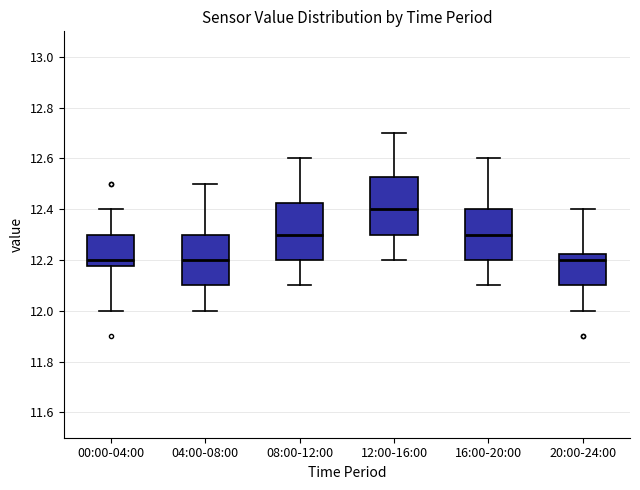

Reading left to right, read every box against the y-axis: the position of its median line, the range the box covers, and the ends of its whiskers. The values are not printed on the chart, so give them approximately, as read against the axis.

00:00-04:00: median 12.20, box 12.18 to 12.30, whiskers 12.00 to 12.40
04:00-08:00: median 12.20, box 12.10 to 12.30, whiskers 12.00 to 12.50
08:00-12:00: median 12.30, box 12.20 to 12.42, whiskers 12.10 to 12.60
12:00-16:00: median 12.40, box 12.30 to 12.52, whiskers 12.20 to 12.70
16:00-20:00: median 12.30, box 12.20 to 12.40, whiskers 12.10 to 12.60
20:00-24:00: median 12.20, box 12.10 to 12.22, whiskers 12.00 to 12.40